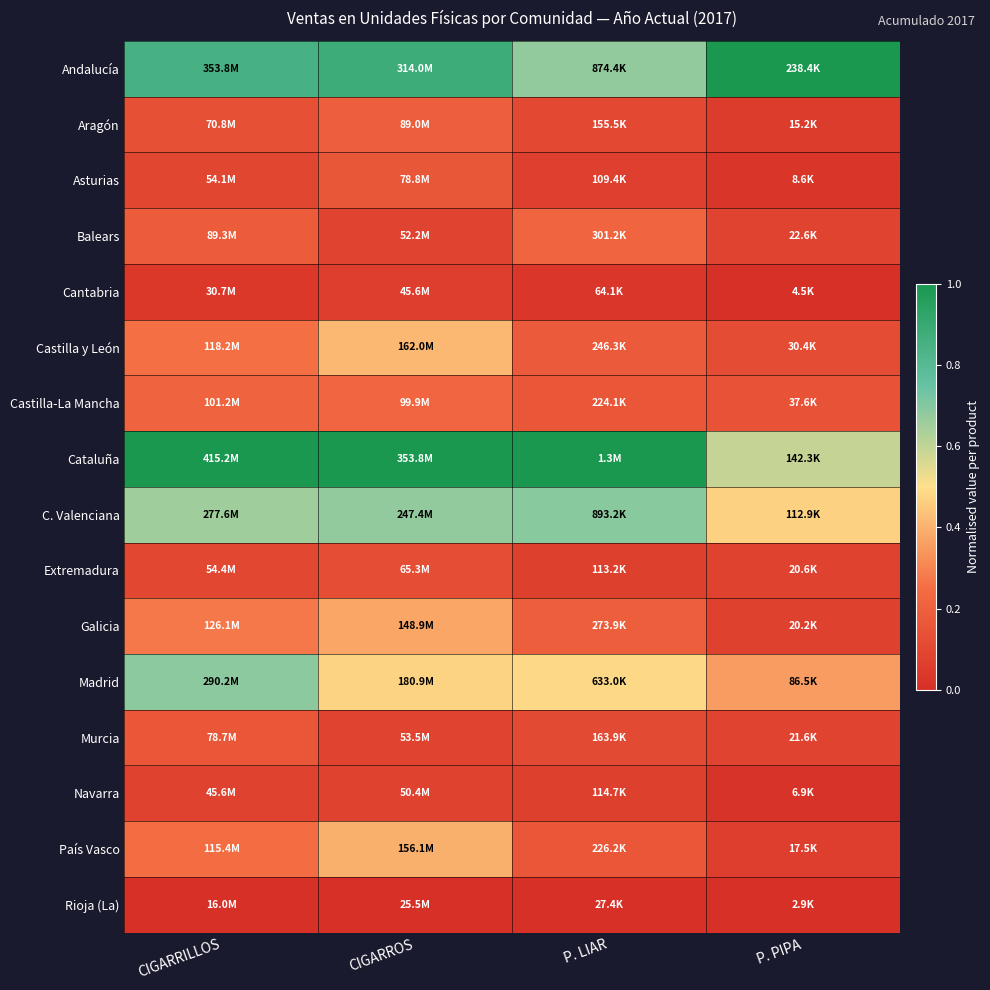

Count the number of data series in this chart.

16